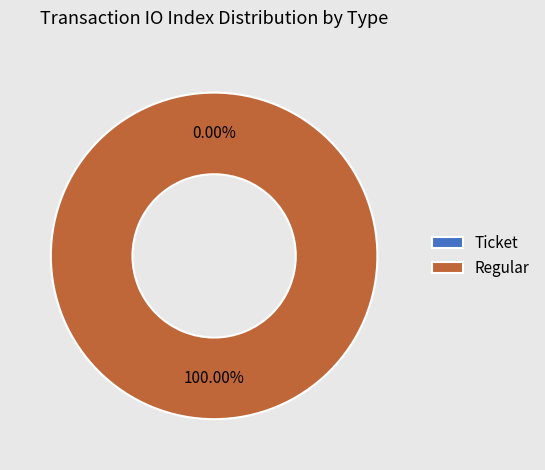

Which has a higher value, Regular or Ticket?

Regular